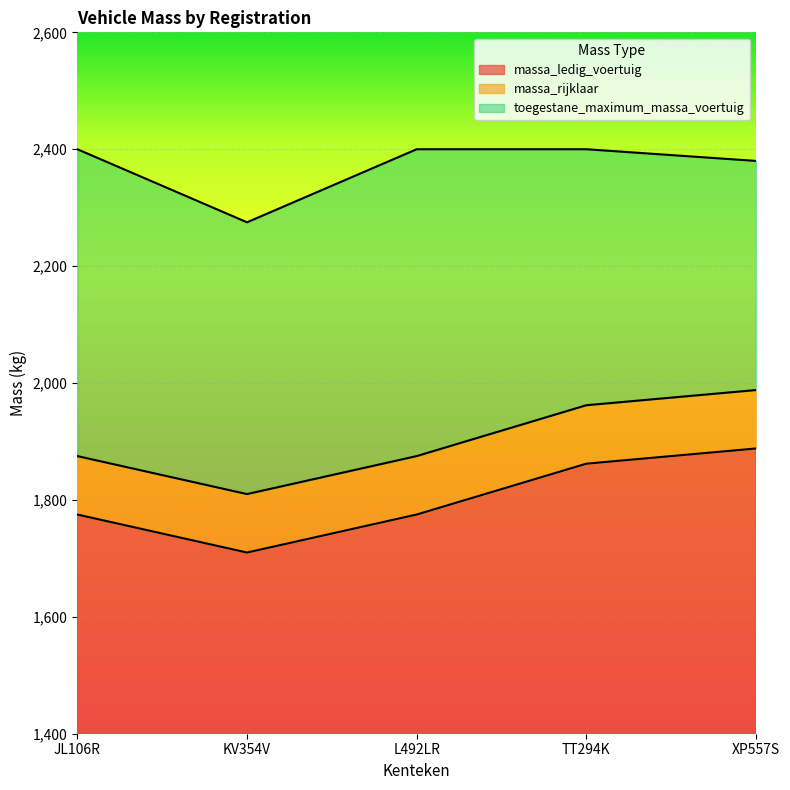

What is the highest value of the toegestane_maximum_massa_voertuig series?

2400